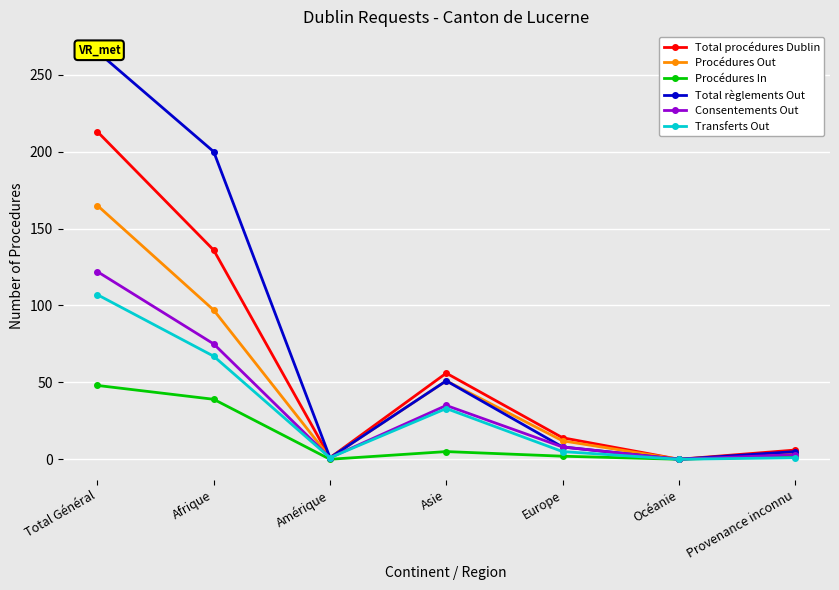

Where is Total procédures Dublin nearest to the value 106?

Afrique